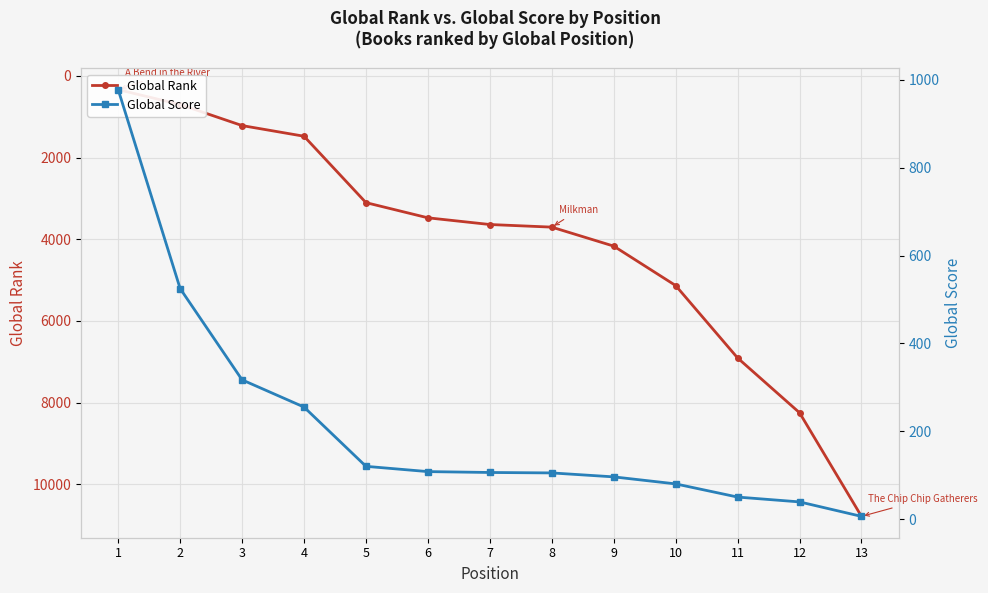

Where does the Global Rank series first go above 3639?

8